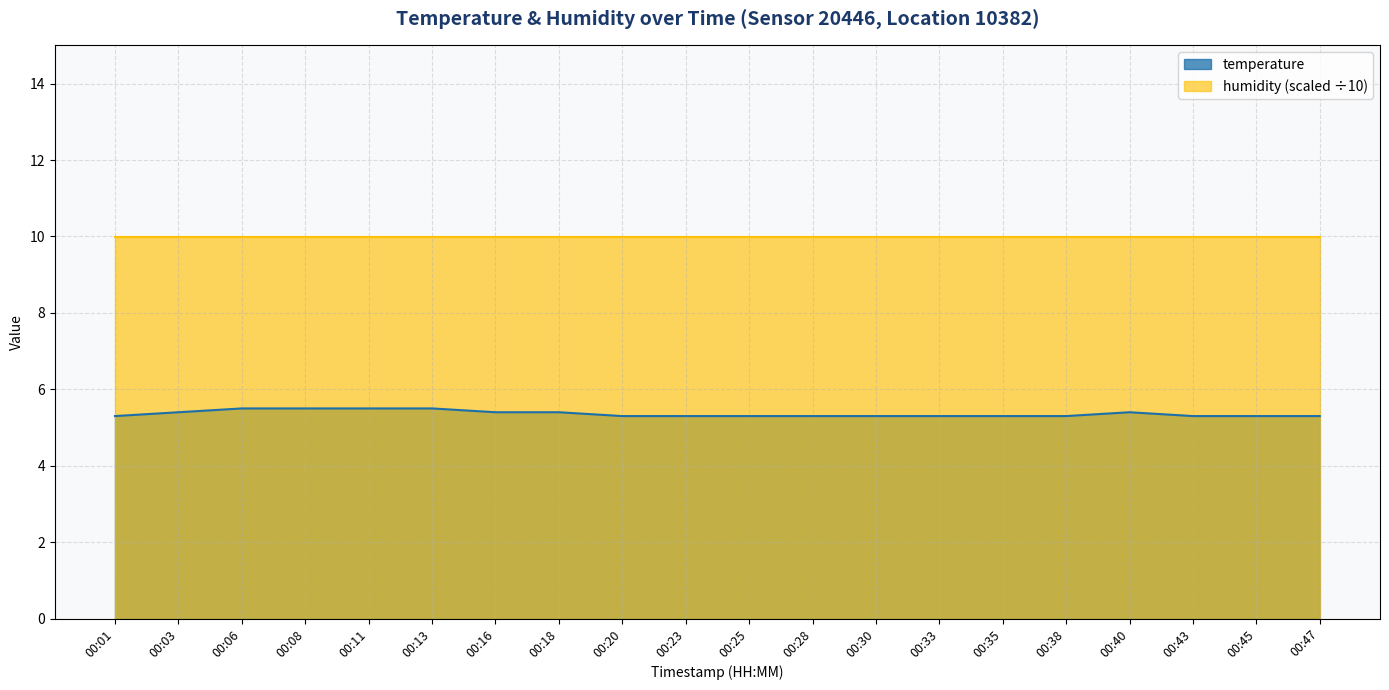

Which label corresponds to the largest value in the chart?

00:06